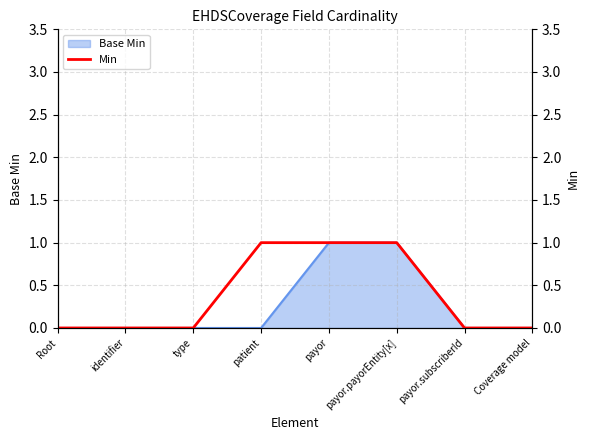

The chart shows a value of 1 at patient. True or false?

True